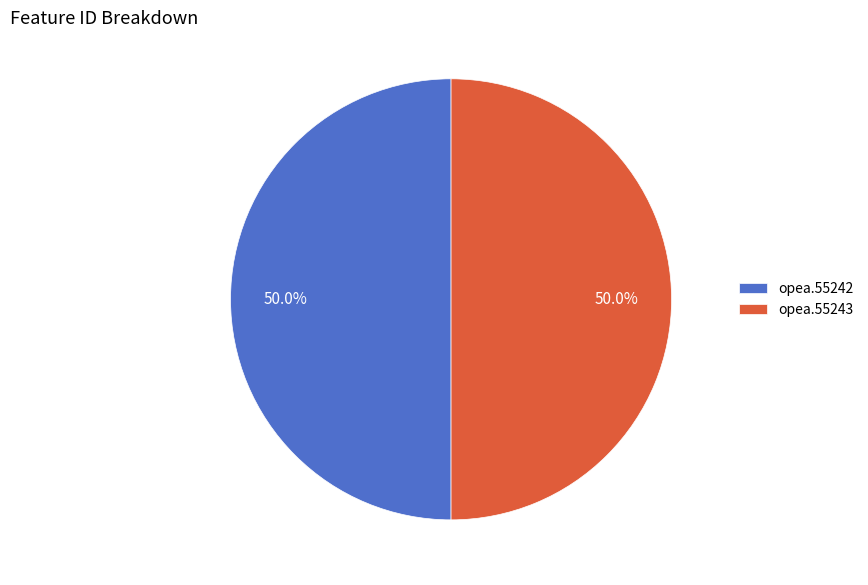

What is the ratio of the value at opea.55242 to the value at opea.55243?

1.0